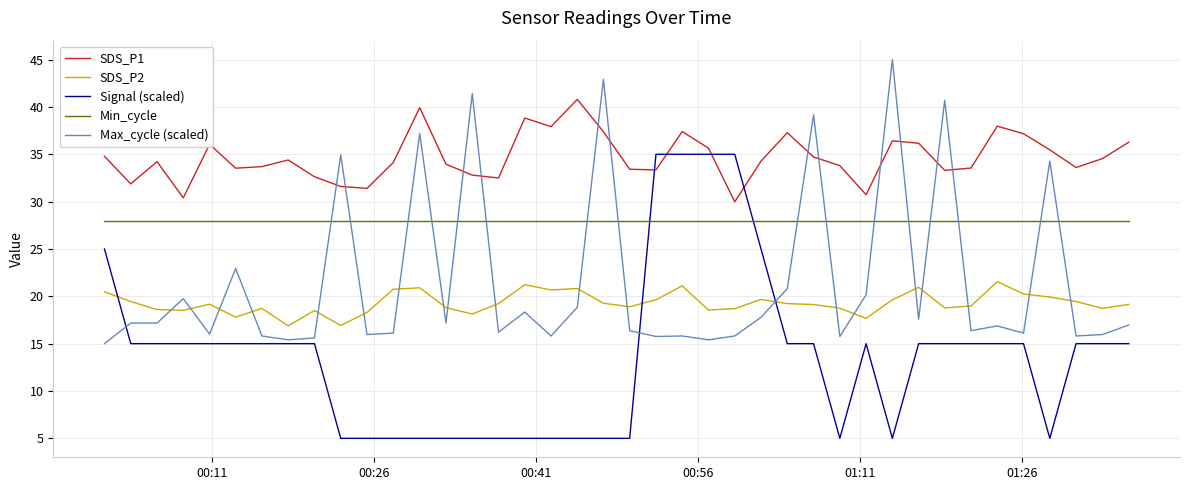

True or false: Signal (scaled) and Min_cycle intersect in this chart.

True